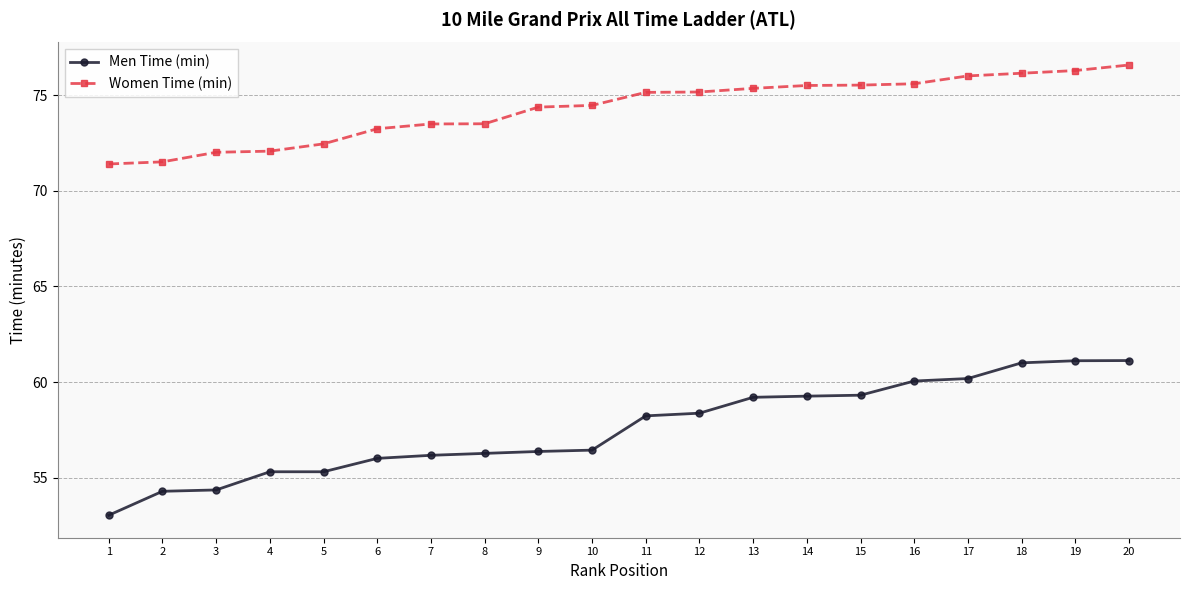

True or false: Men Time (min) has a value of 97.9 at 9.

False